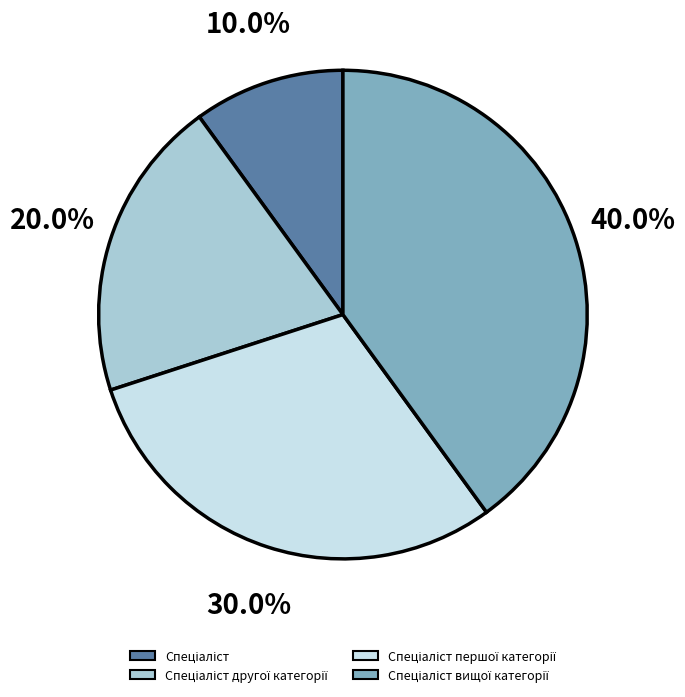

Does any single category account for the majority?

No